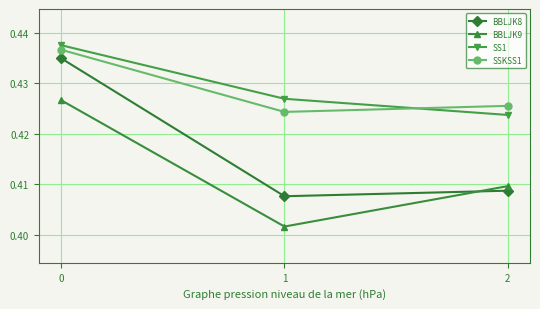

Is the value of SS1 at 2 greater than the value of BBLJK8 at 1?

Yes